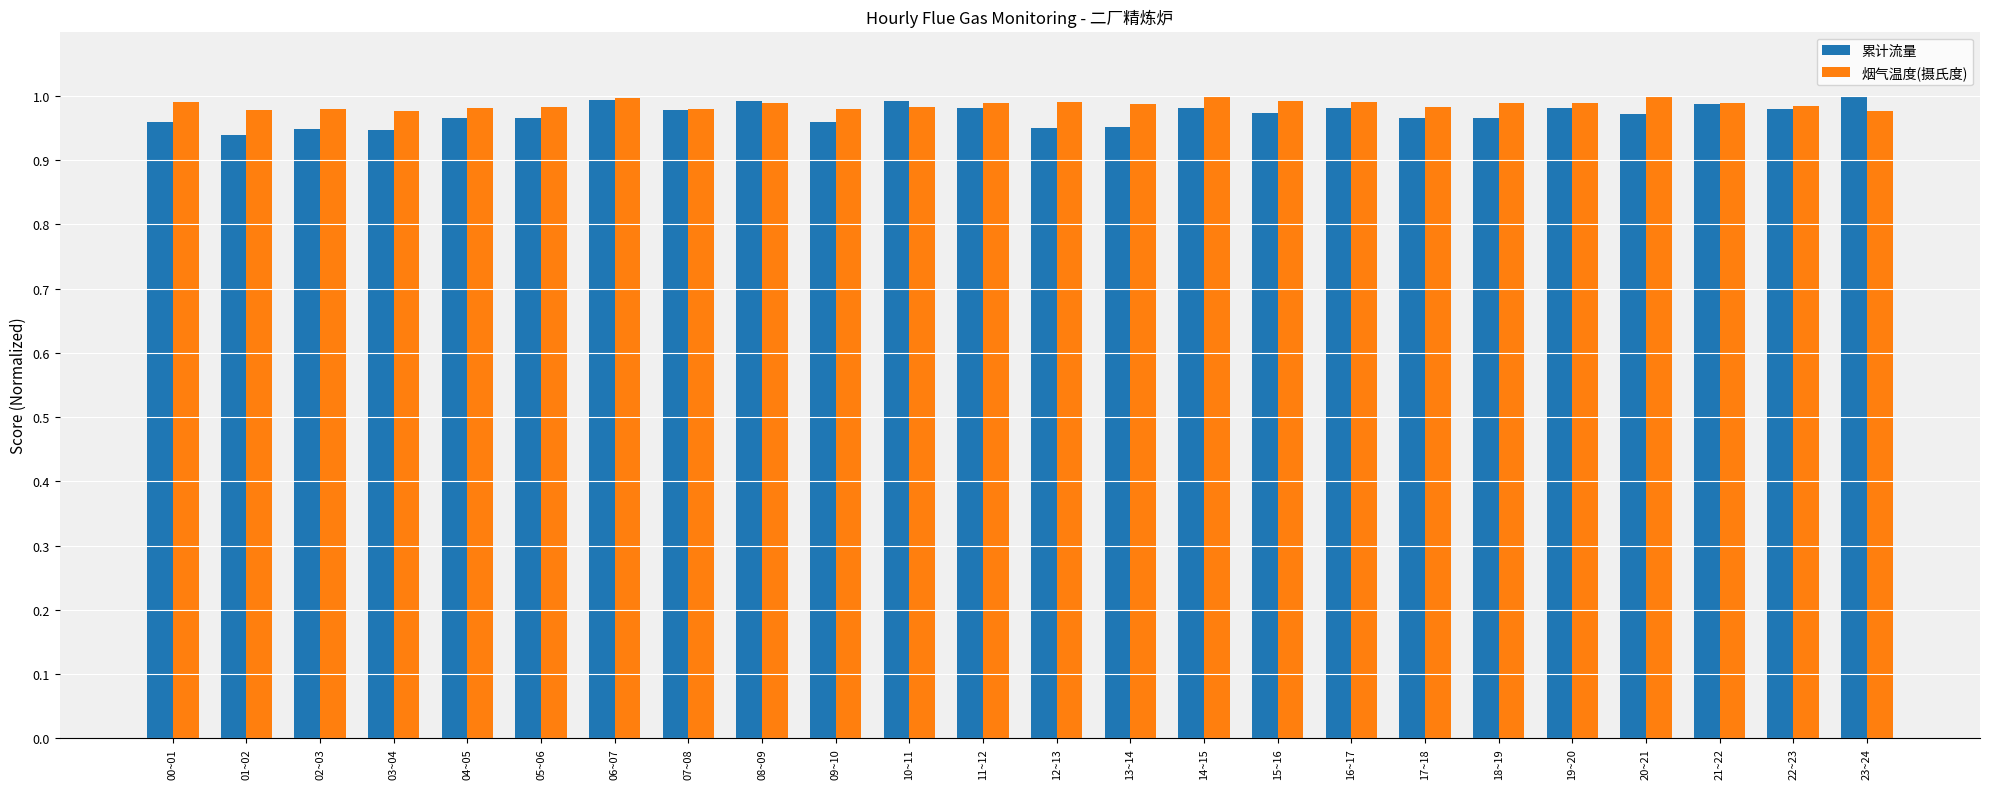

Which series has the largest range (max minus min)?

累计流量